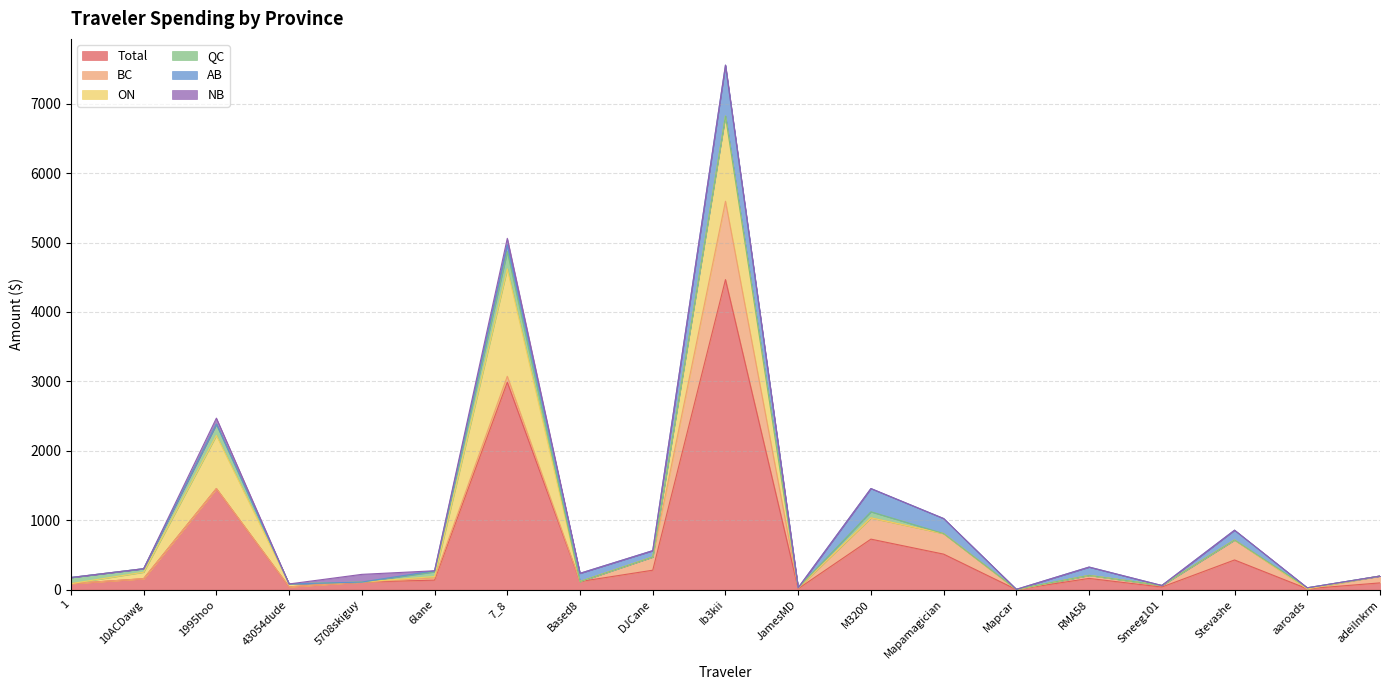

What is the label of the 10th point from the right?

Ib3kii